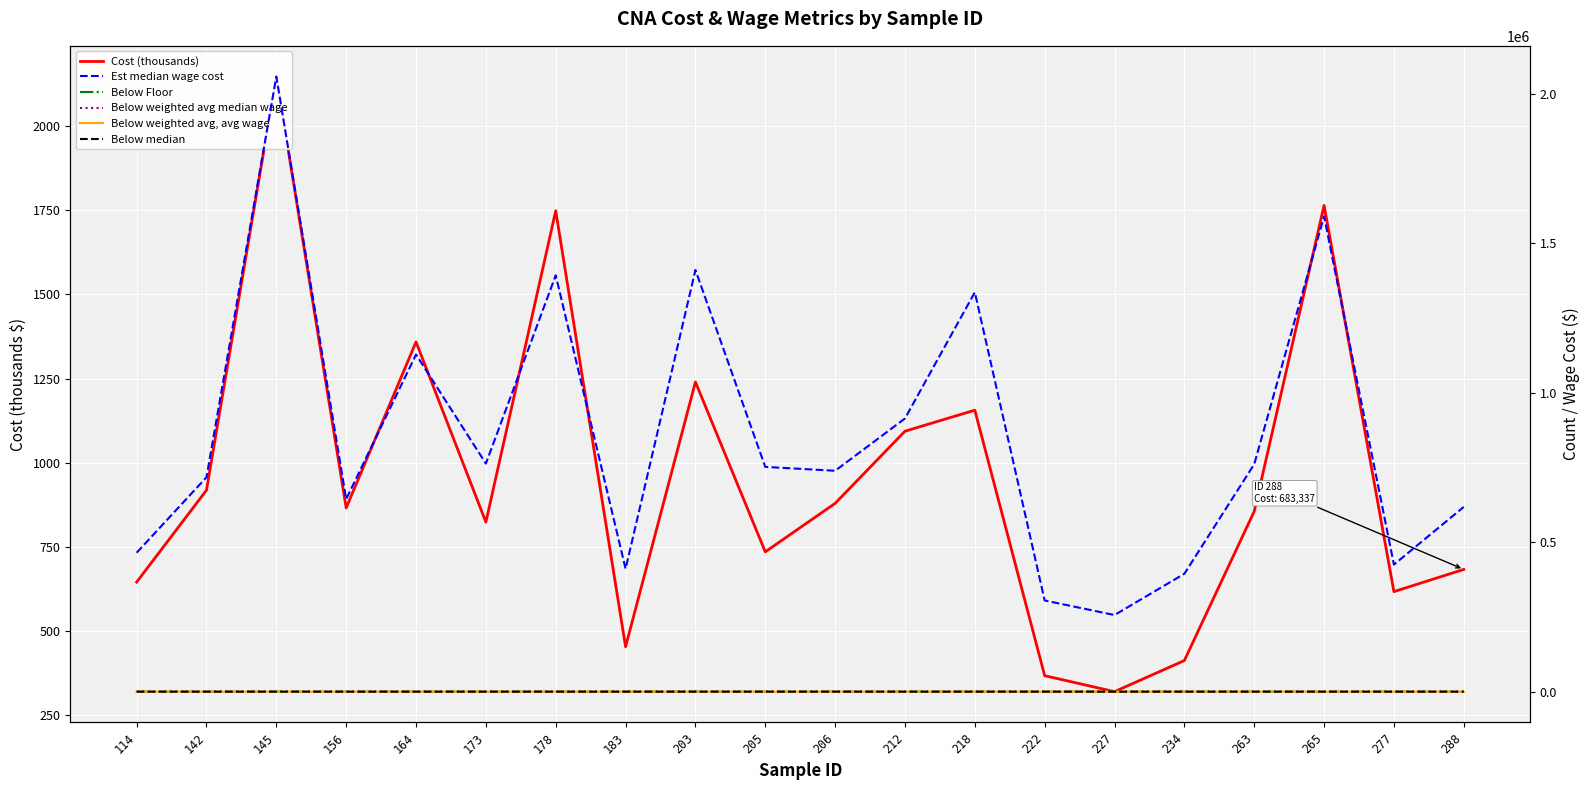

What is the spread (max minus min) of values at 212?

913769.9